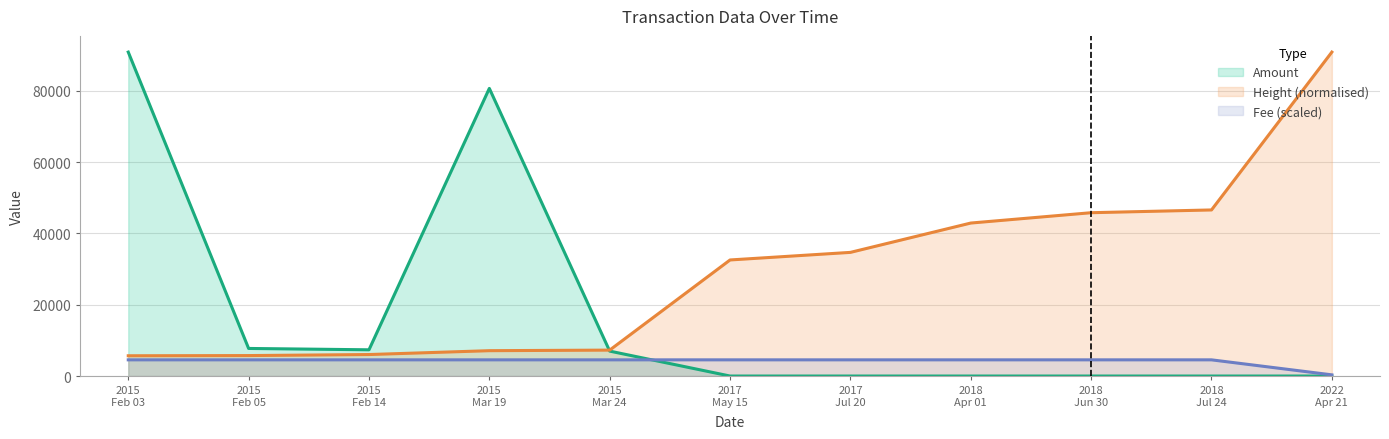

List the series in order of their overall mean, highest first.

Height (normalised), Amount, Fee (scaled)